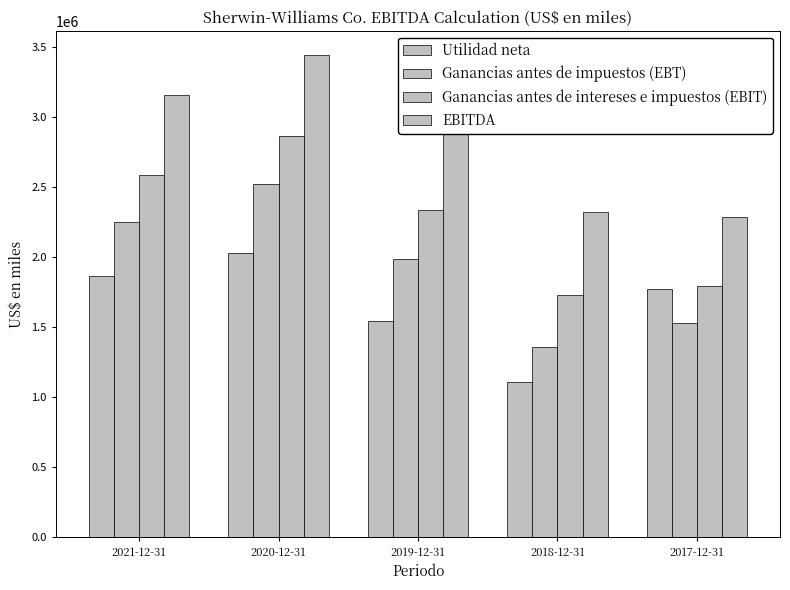

How many bars are there in total?

20